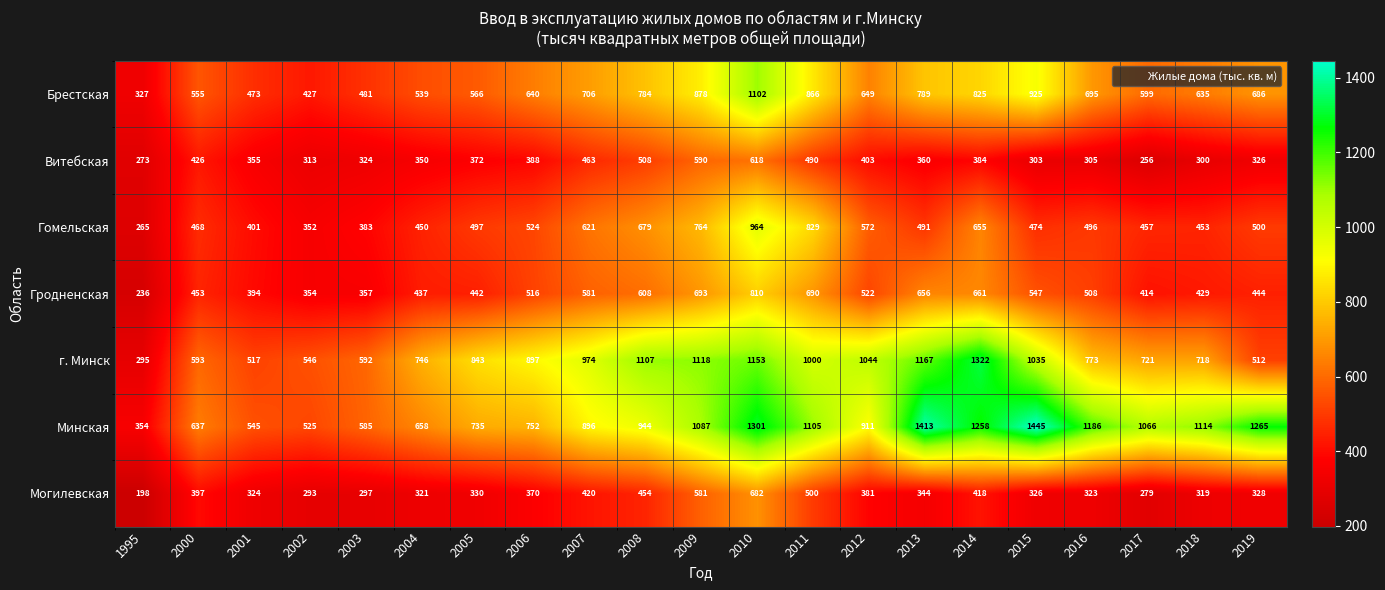

Rank the series at 2016 from lowest to highest value.

Витебская, Могилевская, Гомельская, Гродненская, Брестская, г. Минск, Минская